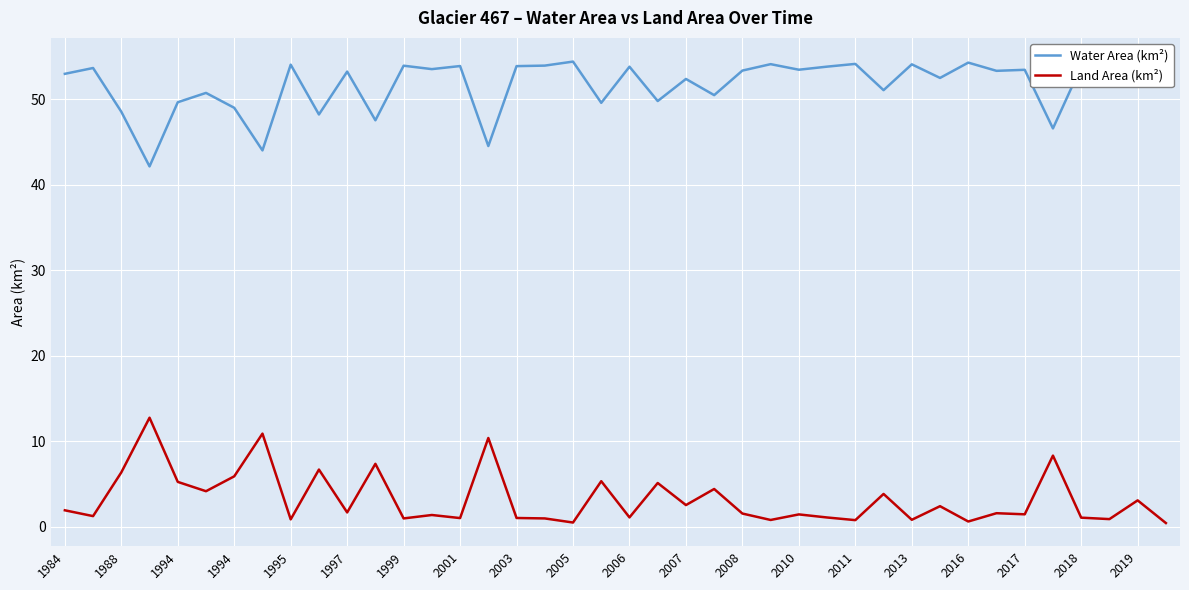

What are all the series names shown in the legend?

Water Area (km²), Land Area (km²)